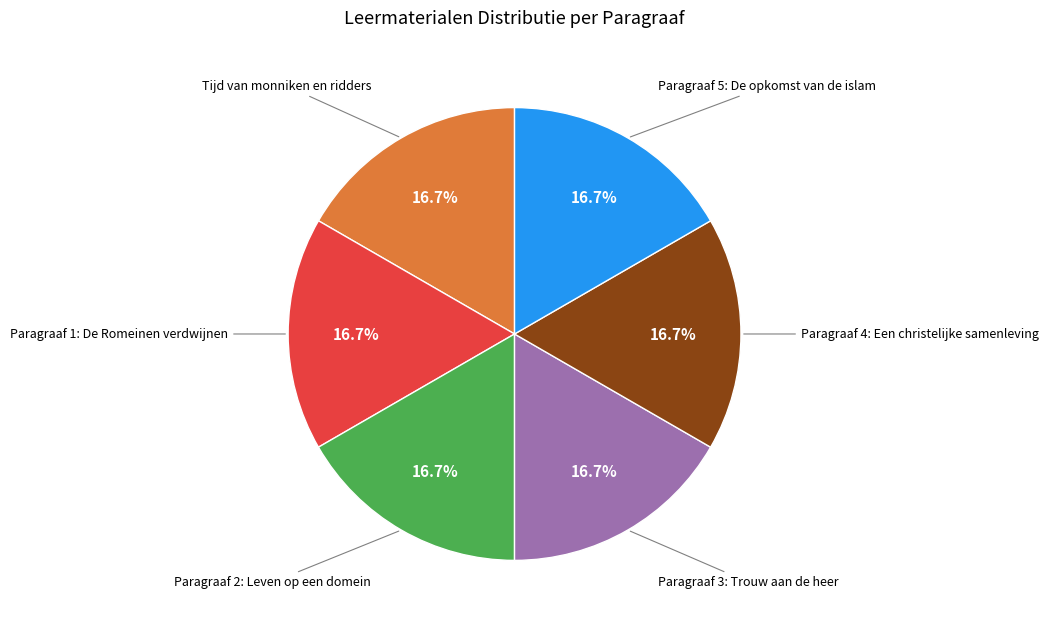

Is it true that Paragraaf 5: De opkomst van de islam is 17% of the pie?

True